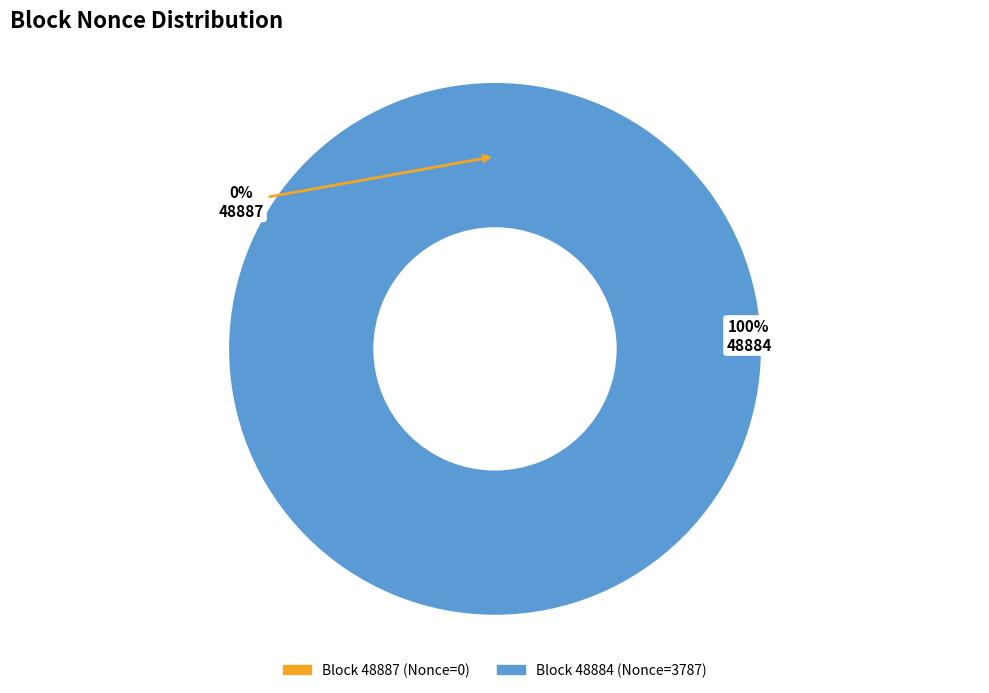

To the nearest percent, what is the difference between the 48887 and 48884 slice percentages?

100%